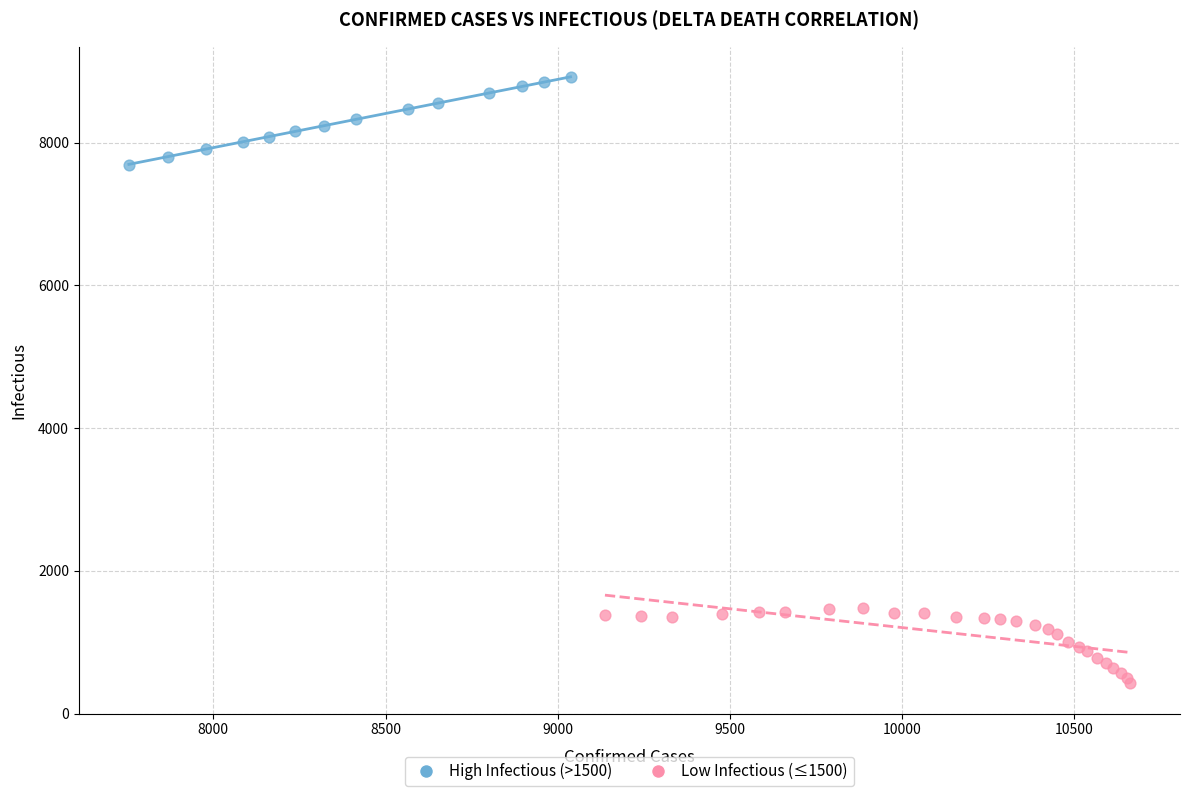

Which series reaches the minimum Y coordinate?

Low Infectious (≤1500)